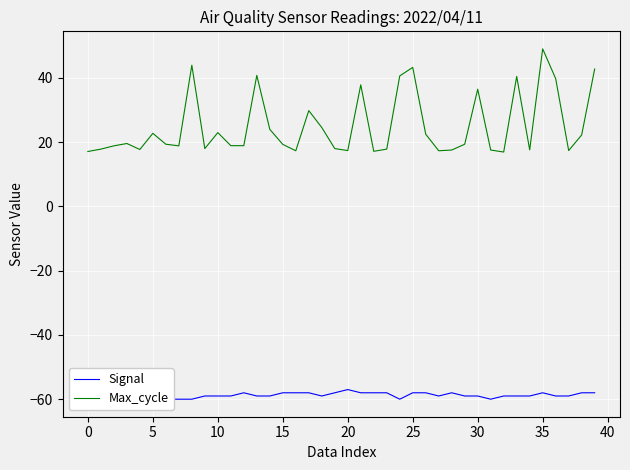

True or false: Max_cycle and Signal intersect in this chart.

False